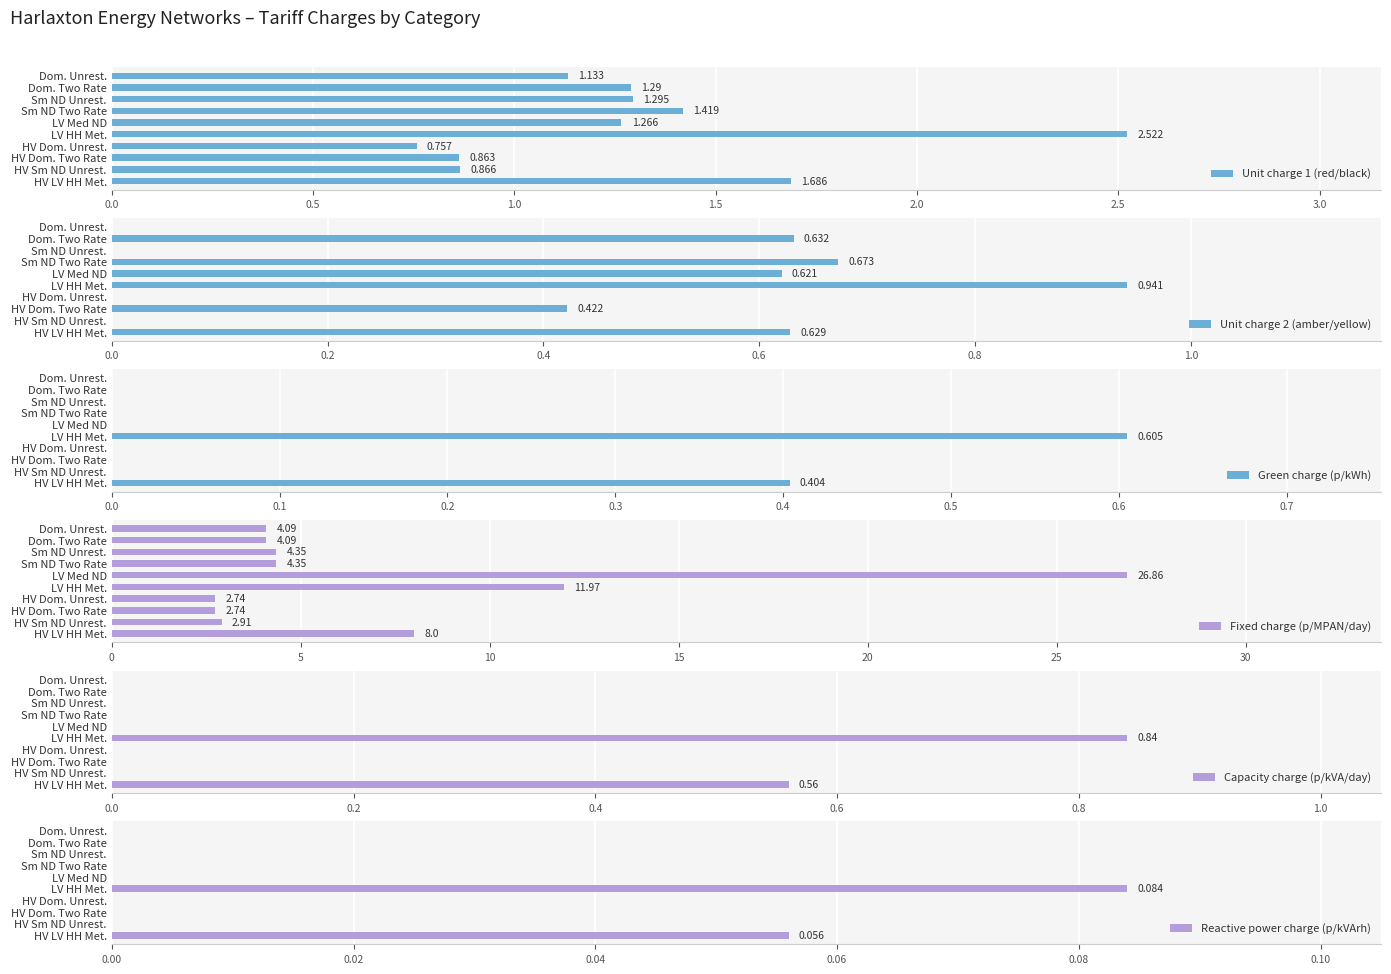

At which label does Green charge (p/kWh) reach its peak?

LV HH Met.